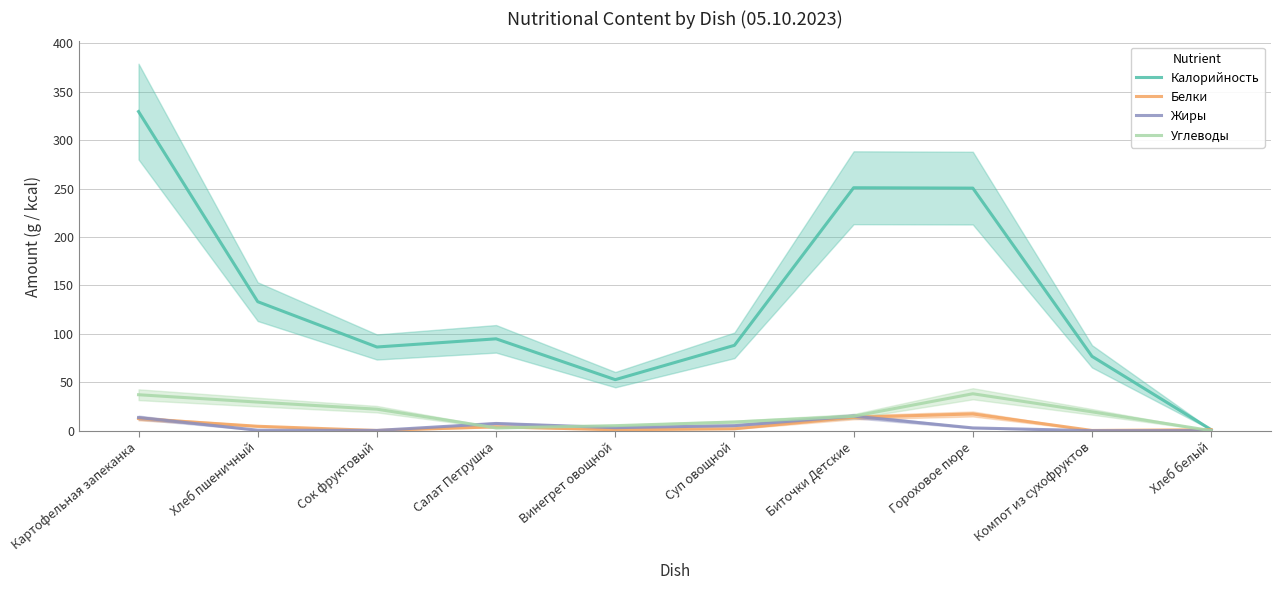

True or false: Белки has a value of 4.0 at Салат Петрушка.

True